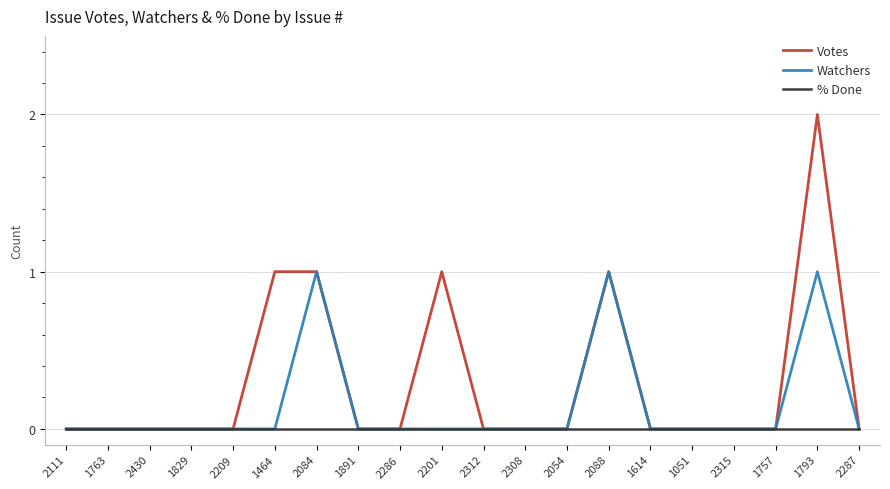

The % Done series shows 0 at 2286. True or false?

True